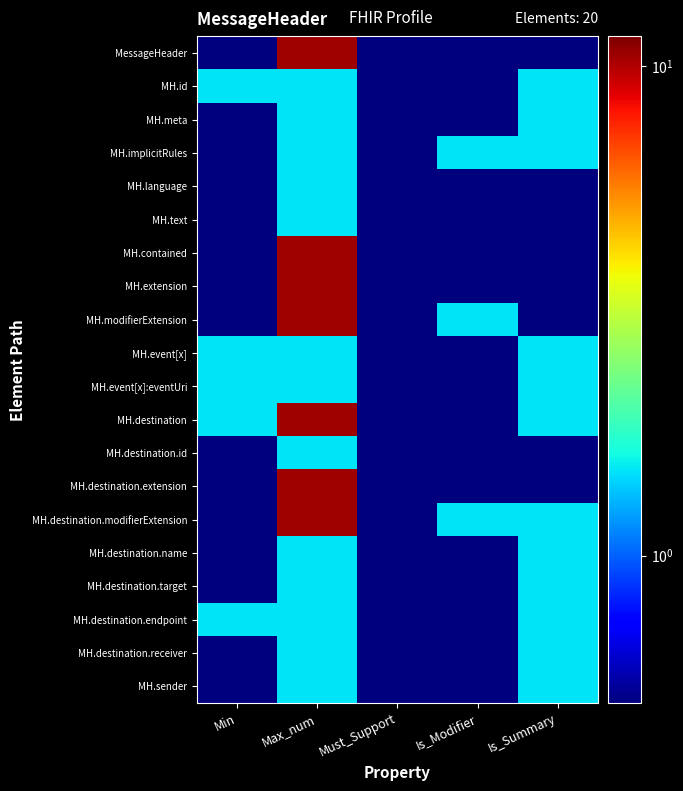

What is the difference between the highest and lowest values at Is_Summary?

1.0